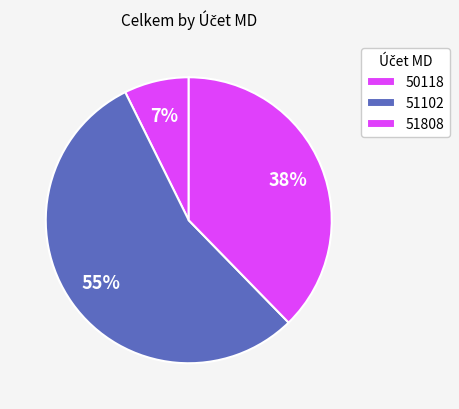

How many slices are in this pie chart?

3